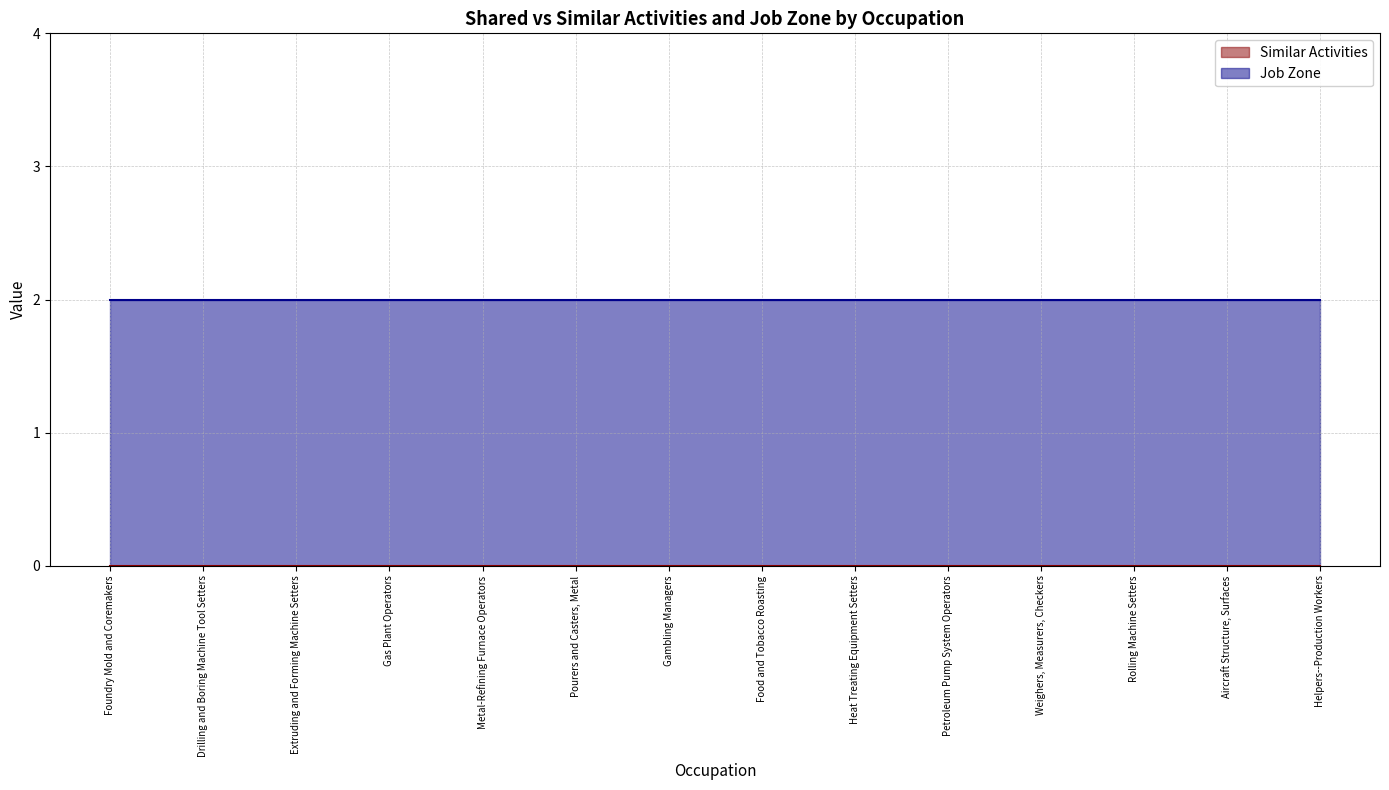

How many lines are shown in the chart?

2